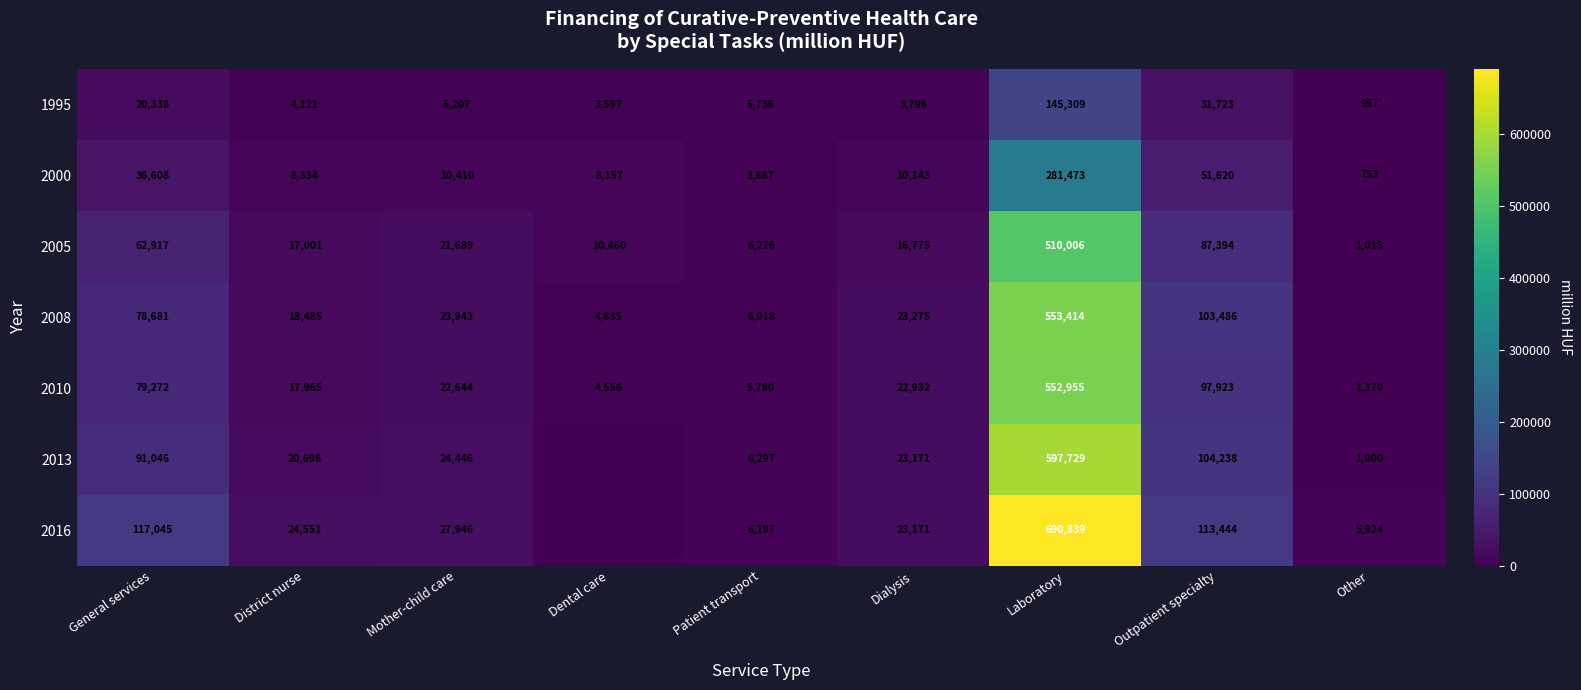

What is the total value across all series at Mother-child care?

136285